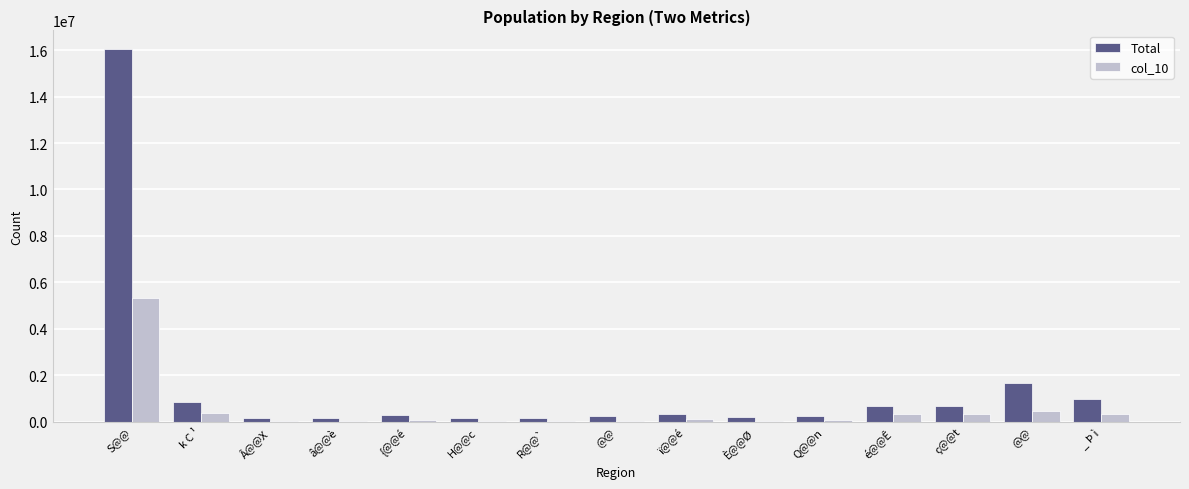

Between È@@Ø and H@@c, which is larger?

È@@Ø